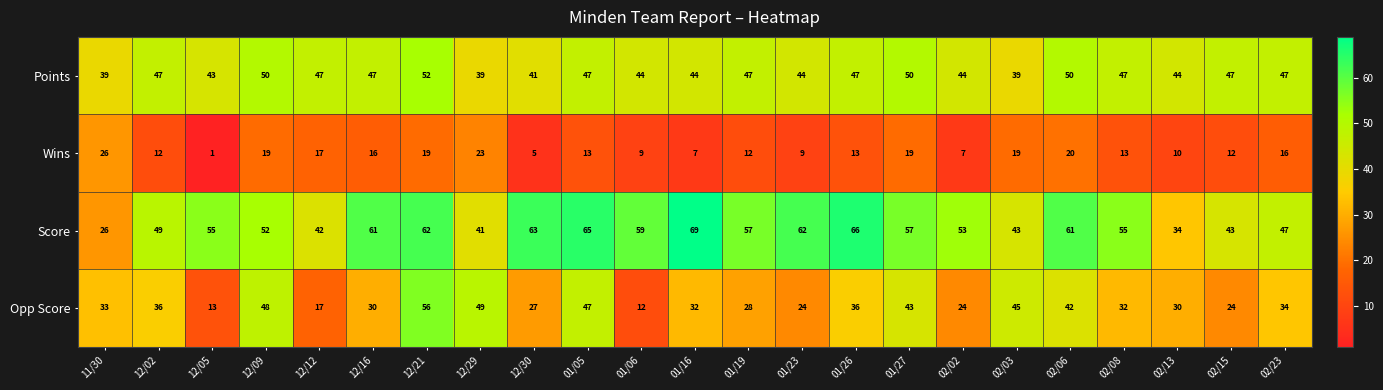

What is the difference between the highest and lowest values at 02/02?

46